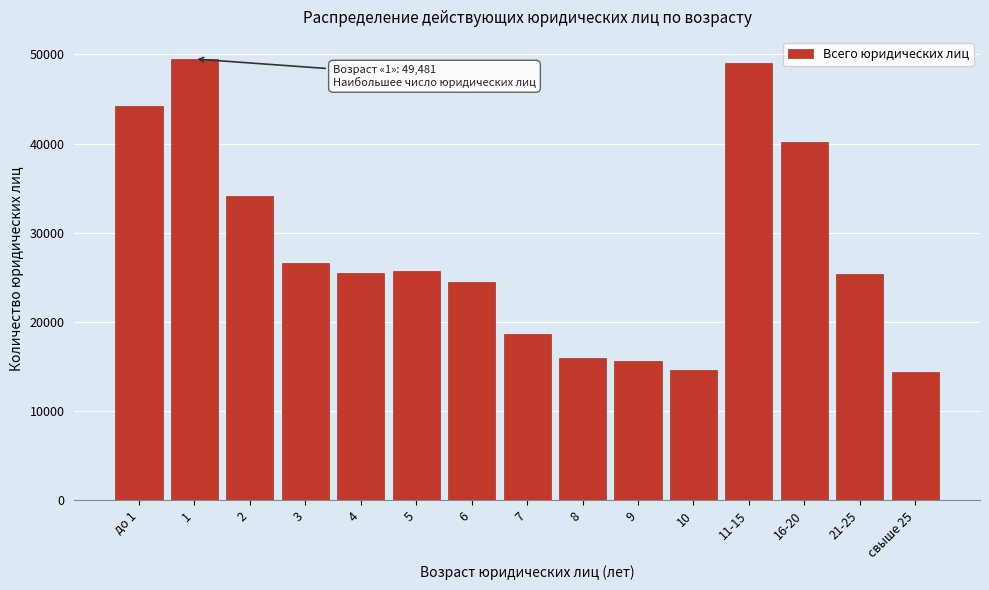

What is the difference between the second highest and minimum values?

34584